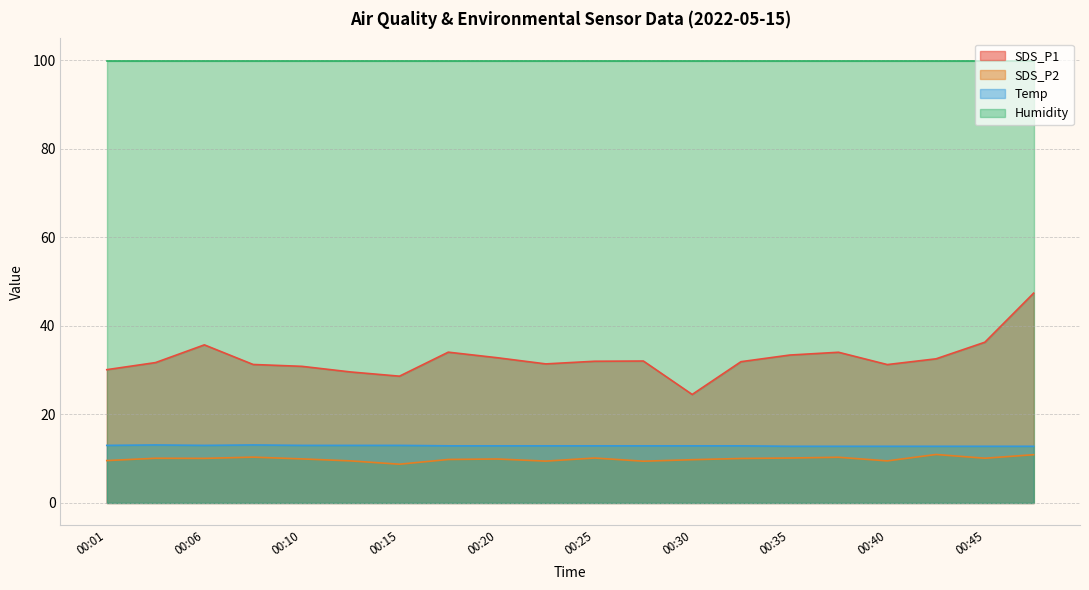

Which series has the largest total across all categories?

Humidity